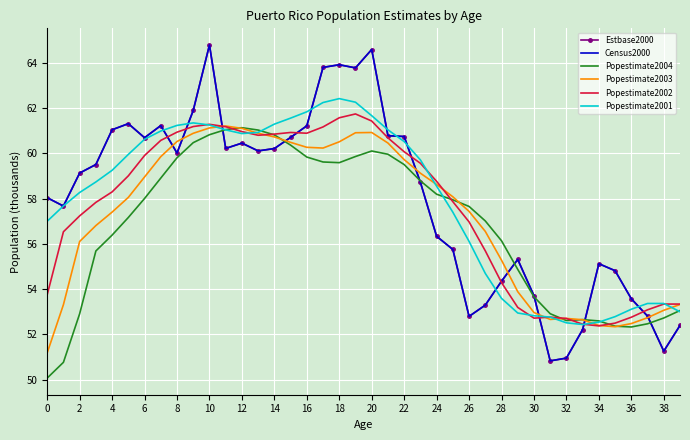

What is the maximum value for Popestimate2004?

61.1